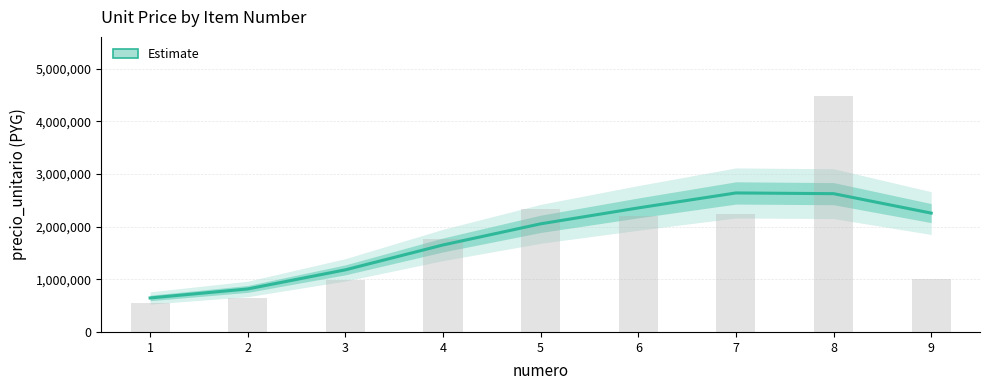

What is the value of the 7th bar from the left?

2240296